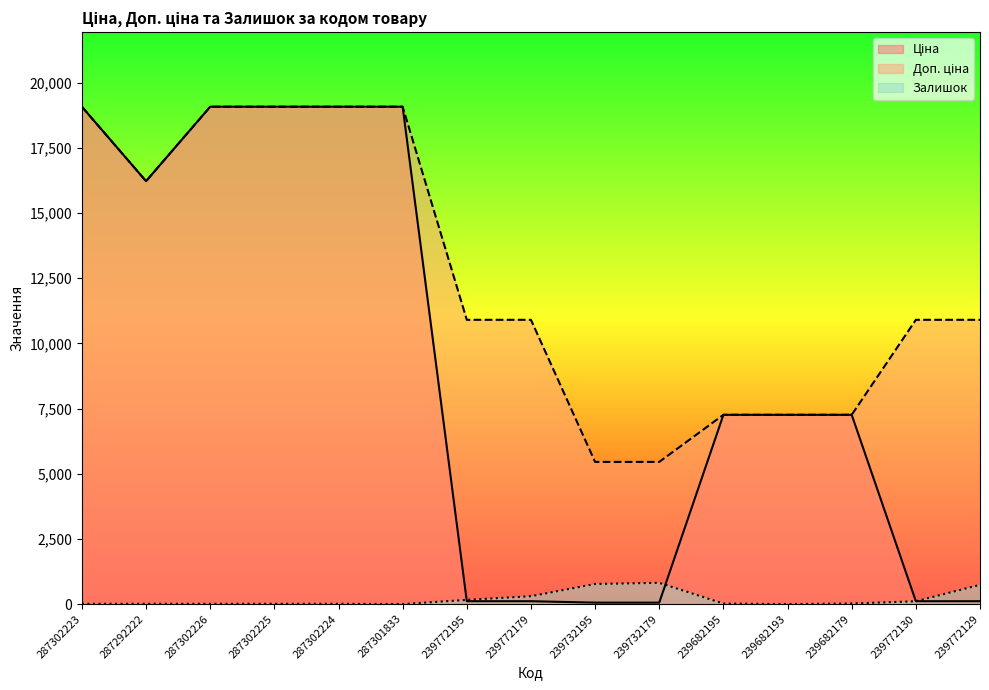

True or false: Доп. ціна has a value of 19076.9 at 287302226.

True